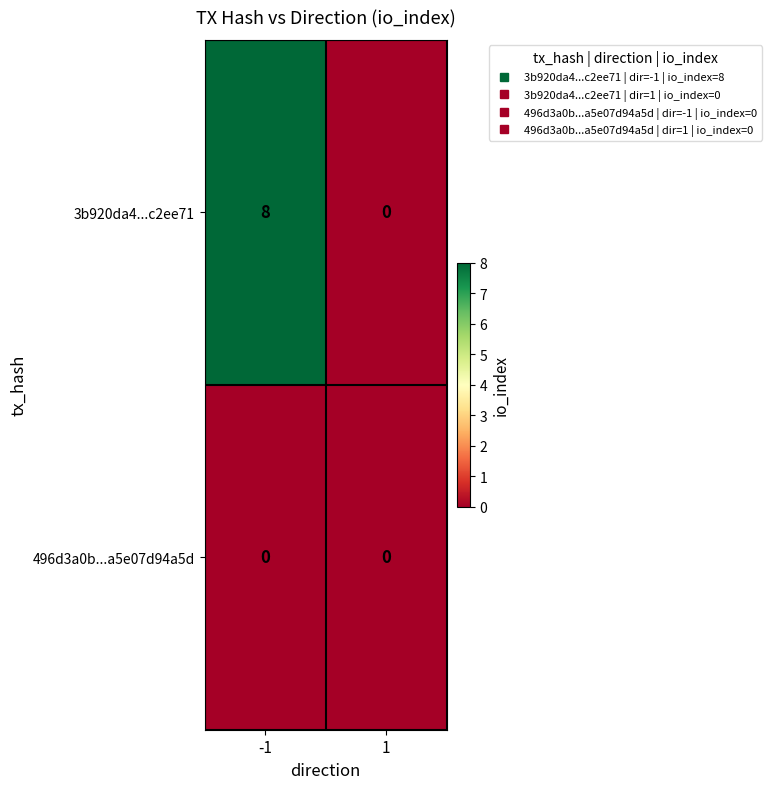

Rank the series by their average value, from lowest to highest.

496d3a0b...a5e07d94a5d, 3b920da4...c2ee71